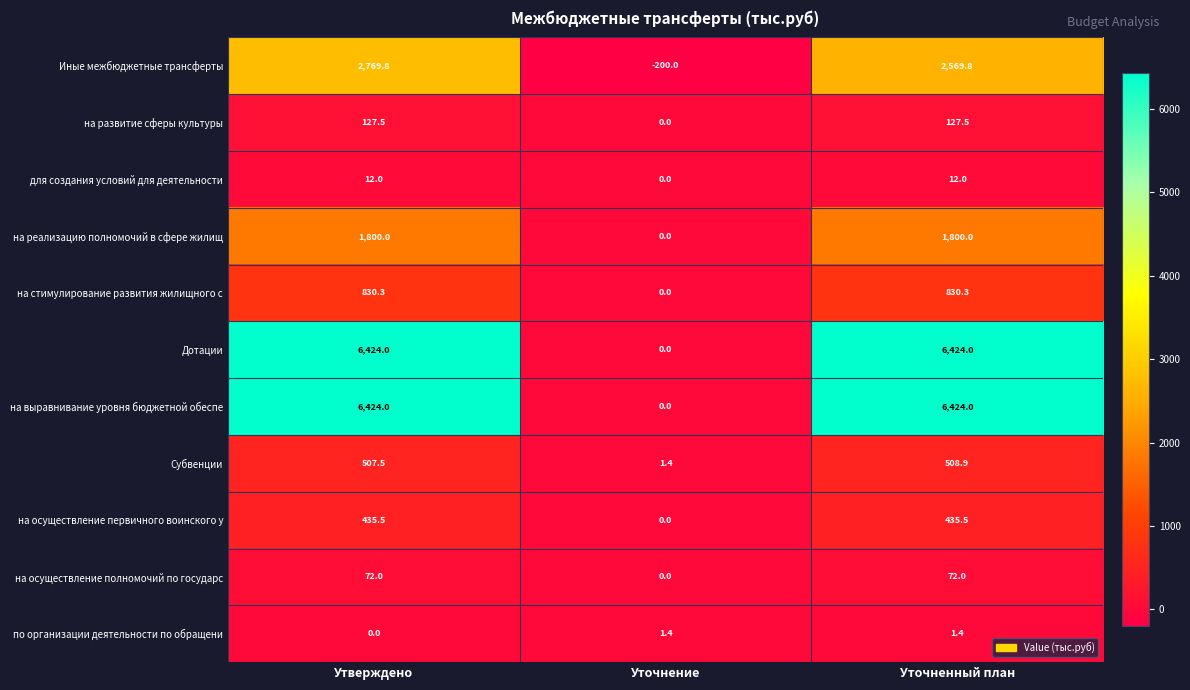

The на стимулирование развития жилищного с series shows 830.3 at Уточненный план. True or false?

True